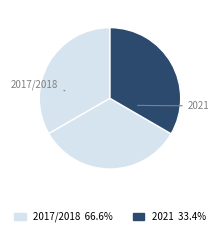

Count the number of slices in the pie.

3